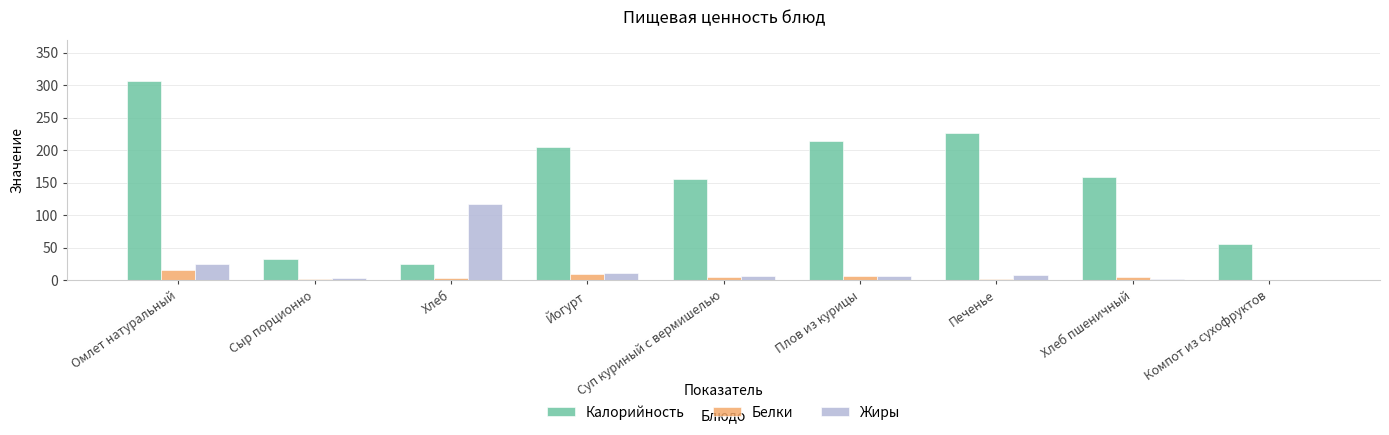

Is the value of Жиры at Хлеб пшеничный greater than the value of Калорийность at Плов из курицы?

No